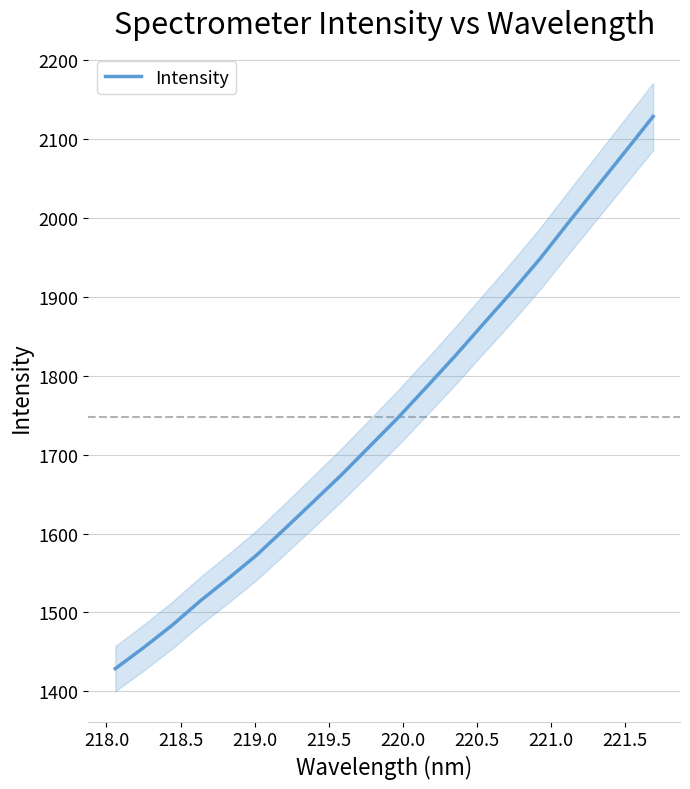

What is the maximum value for Intensity?

2128.7